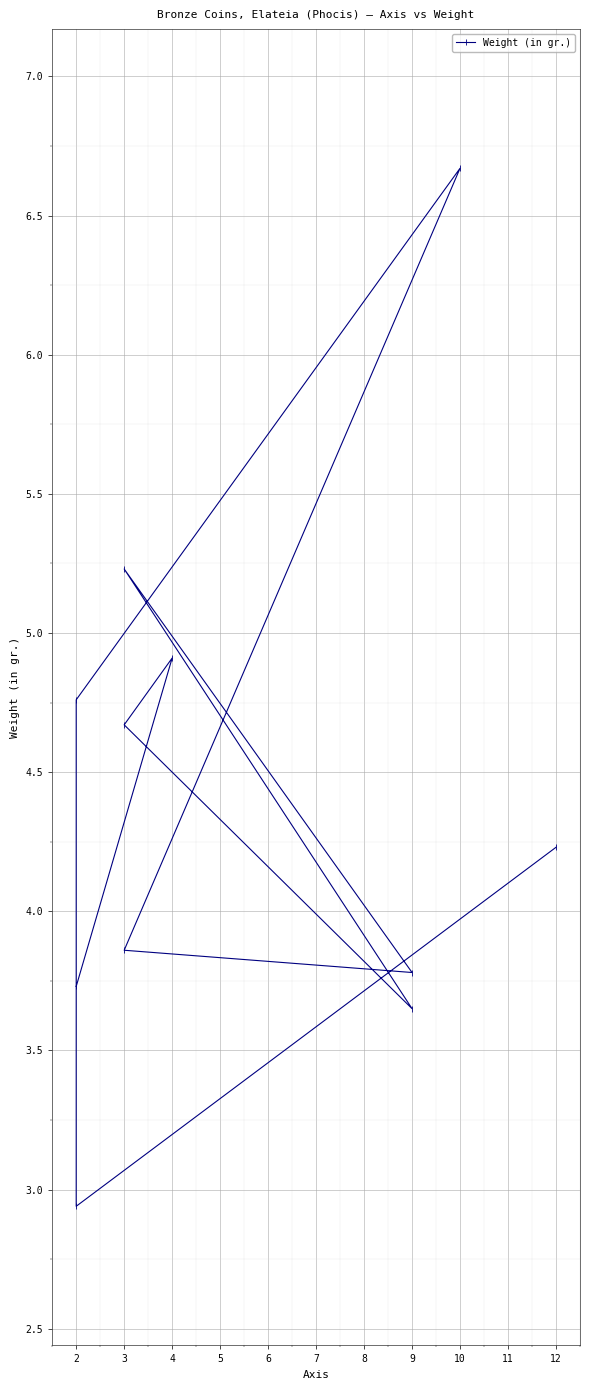

True or false: there are more than 2 points higher than both neighbors.

True